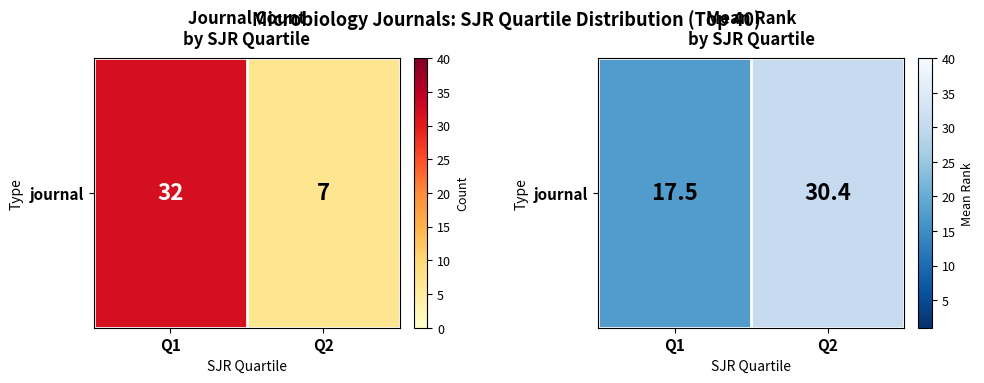

What is the difference between the values at Q1 and Q2?

12.9